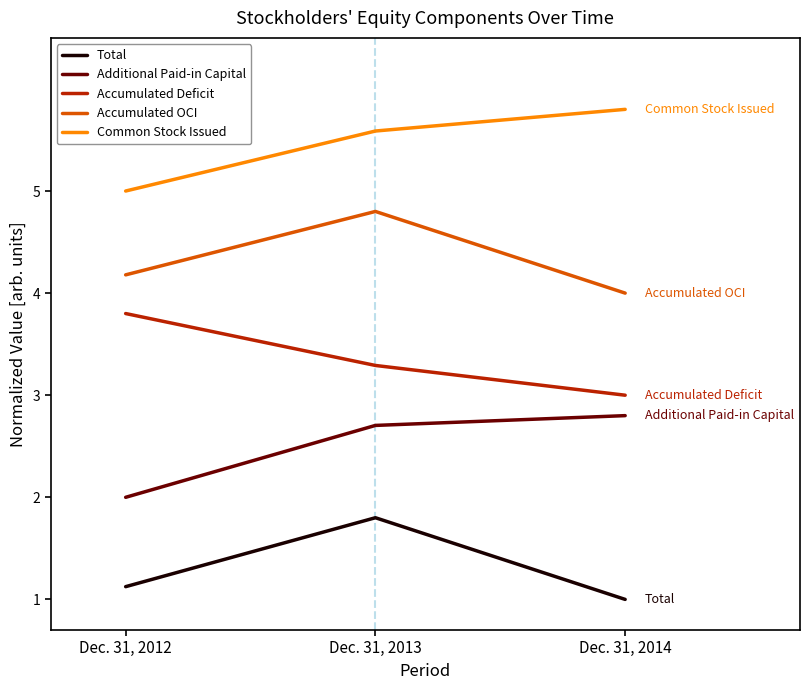

At how many categories does at least one series exceed 3?

3